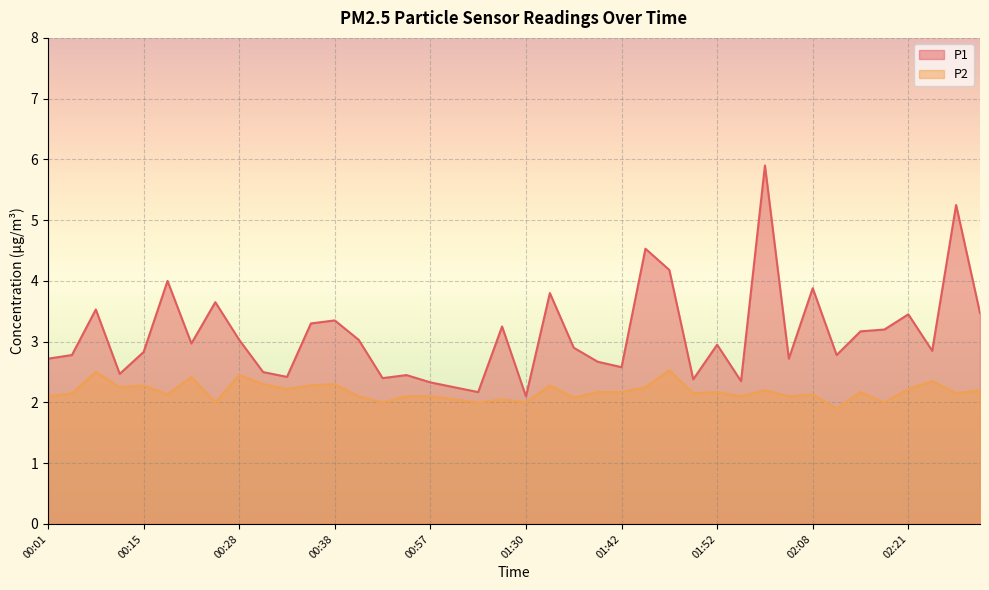

What is the value of the P1 point at the 19th from the left?

2.2